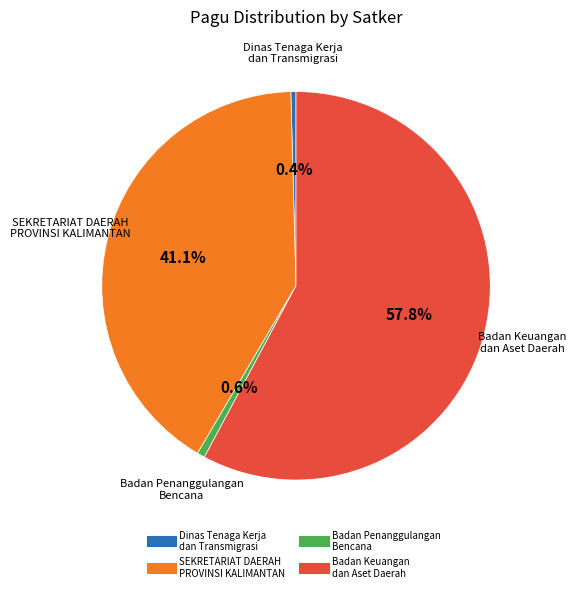

Is there a majority slice in this chart?

Yes